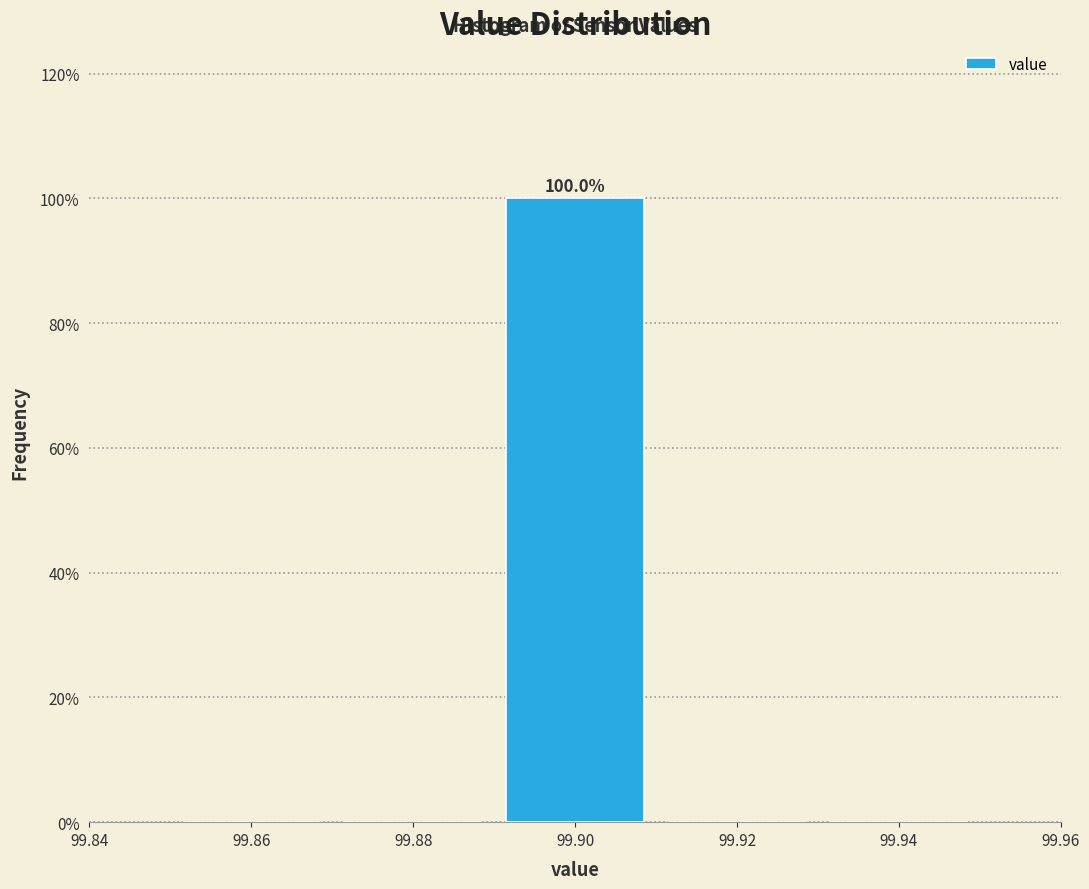

Over which range of the x-axis is the bar tallest?

99.89 to 99.91